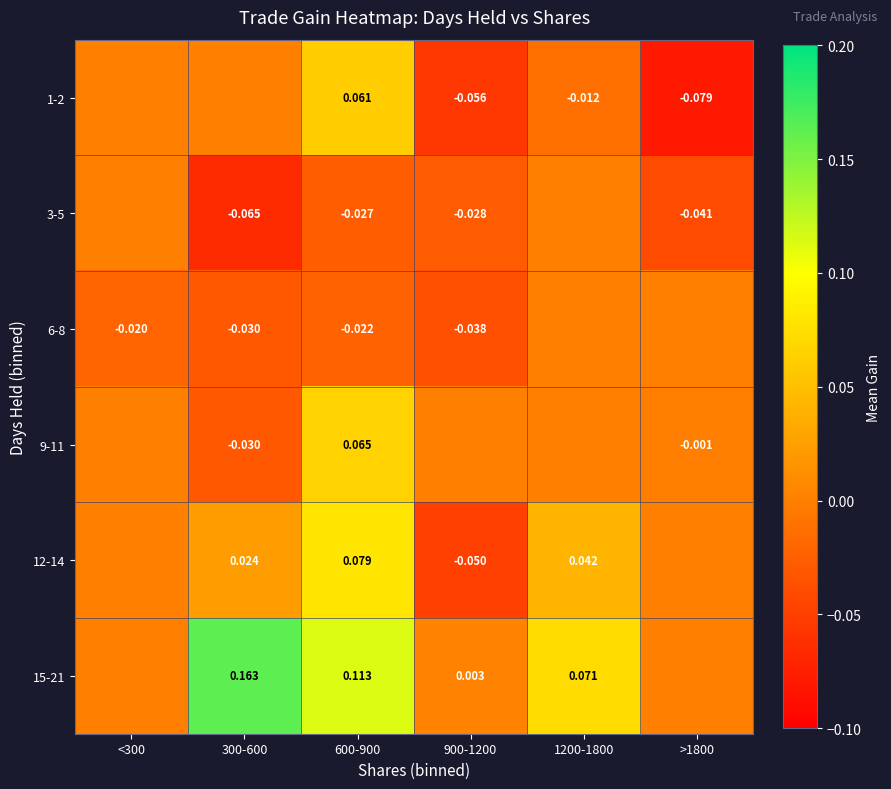

At how many categories does at least one series exceed 0?

4